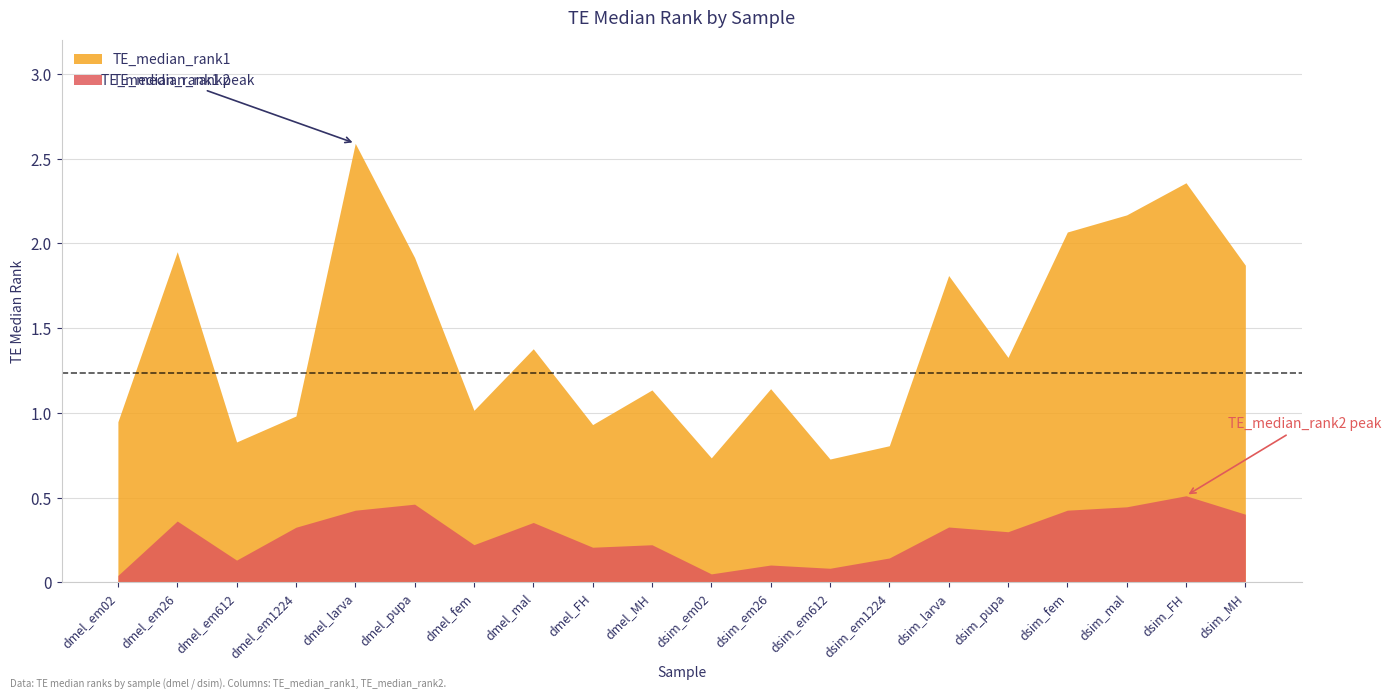

Reading left to right, list all the values displayed in this chart.

TE_median_rank1: 0.9	2.0	0.8	1.0	2.6	1.9	1.0	1.4	0.9	1.1	0.7	1.1	0.7	0.8	1.8	1.3	2.1	2.2	2.4	1.9
TE_median_rank2: 0.0	0.4	0.1	0.3	0.4	0.5	0.2	0.4	0.2	0.2	0.0	0.1	0.1	0.1	0.3	0.3	0.4	0.4	0.5	0.4